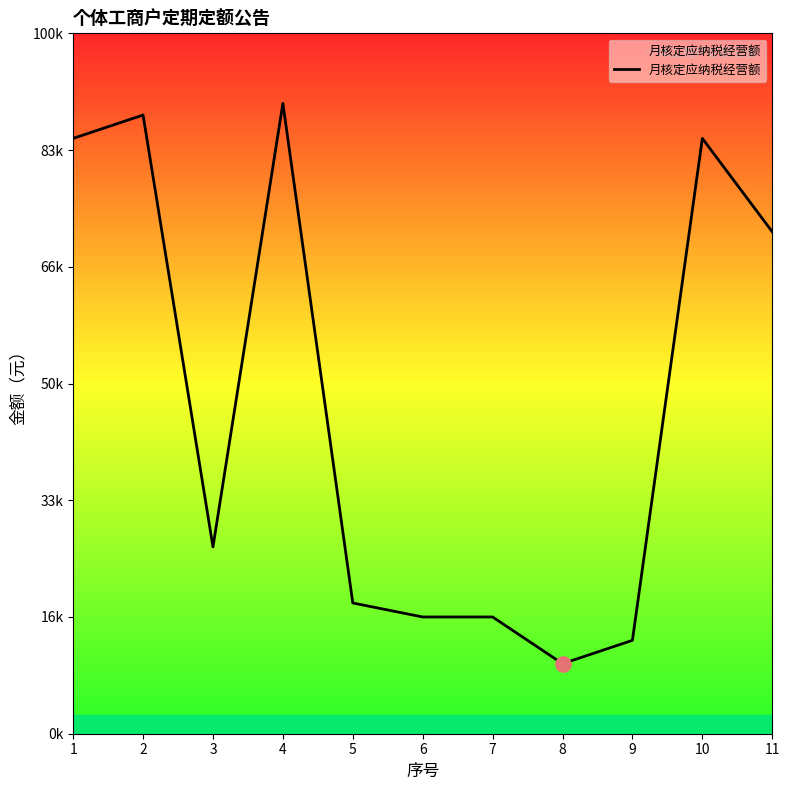

Is this an area chart (filled region under the line)?

Yes